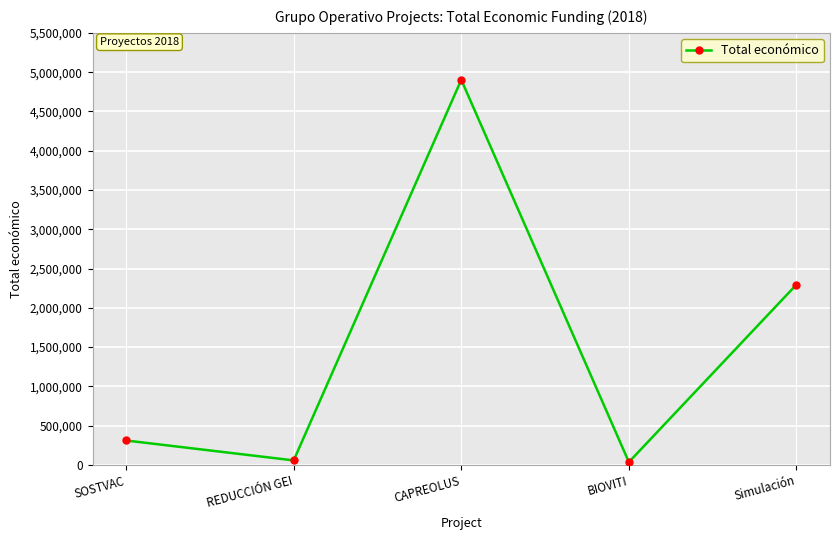

What is the label of the 1st point from the right?

Simulación